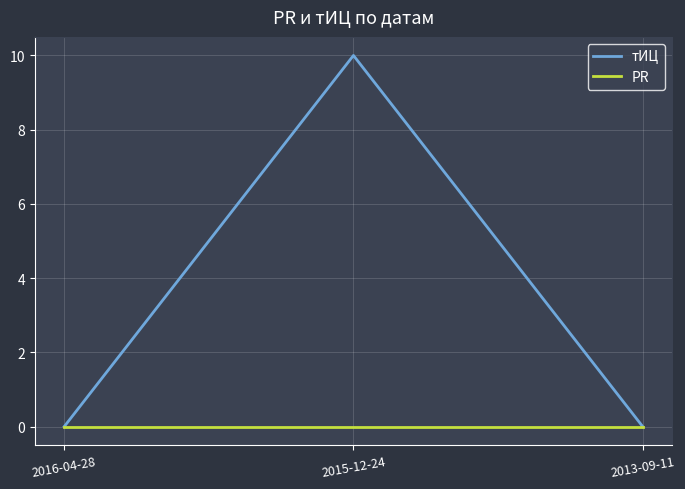

List the series in order of their peak value, highest first.

тИЦ, PR